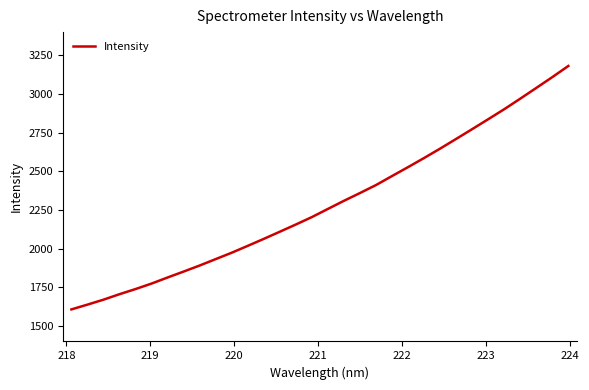

What is the maximum value shown in the chart?

3181.1